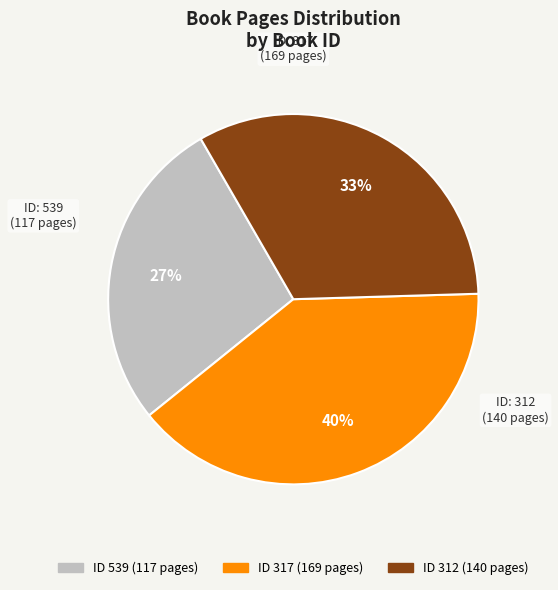

Is there a majority slice in this chart?

No